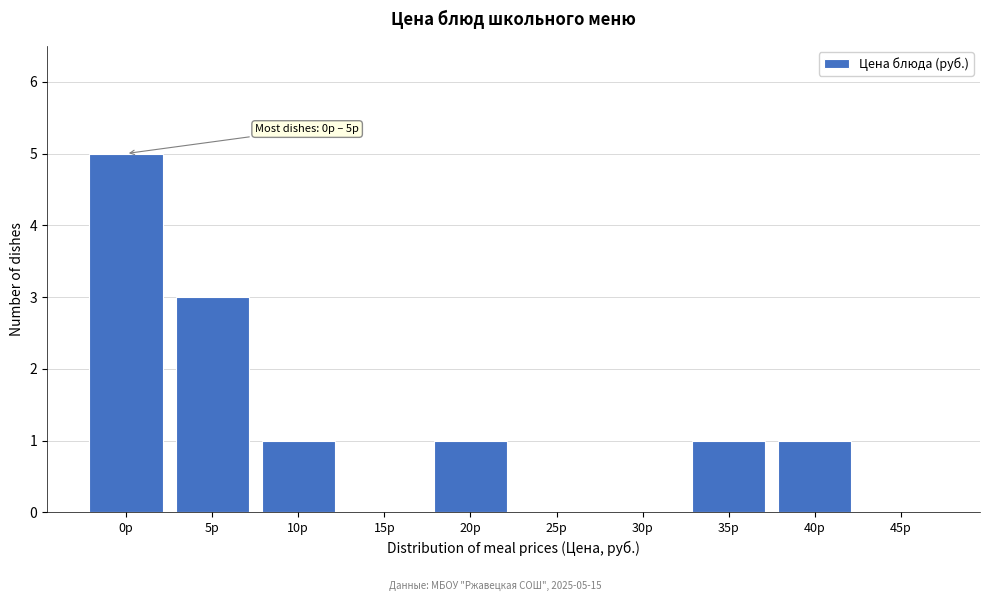

Reading left to right, what are all the values shown in this chart?

0р=5	5р=3	10р=1	15р=0	20р=1	25р=0	30р=0	35р=1	40р=1	45р=0